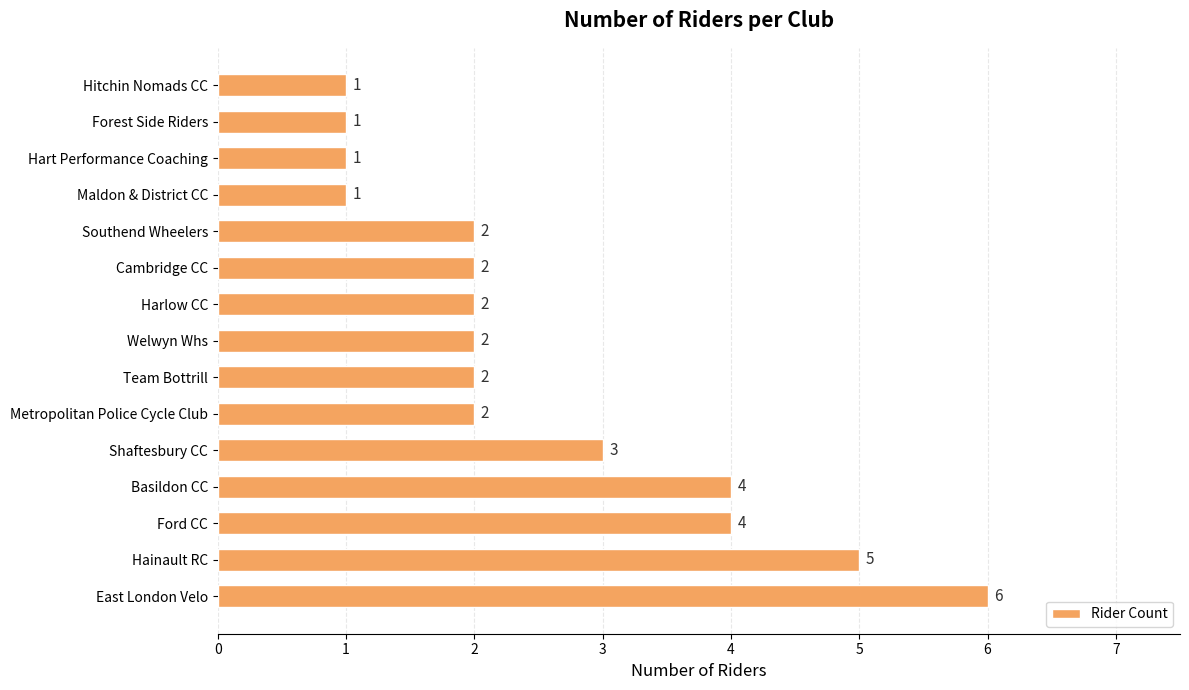

What is the greatest value displayed?

6